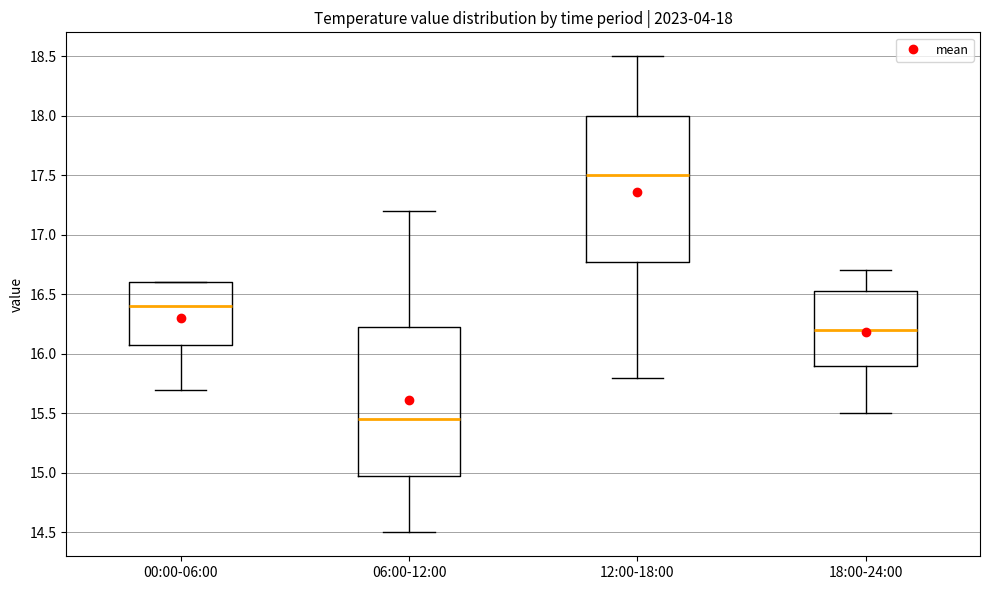

Which box has the highest median line?

12:00-18:00